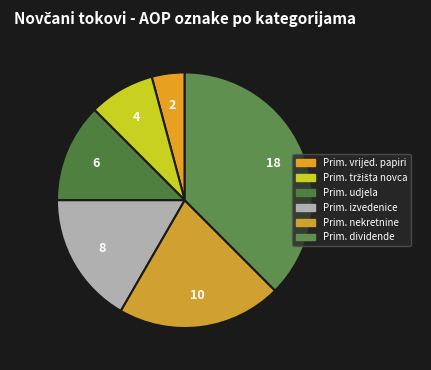

How many slices are in this pie chart?

6